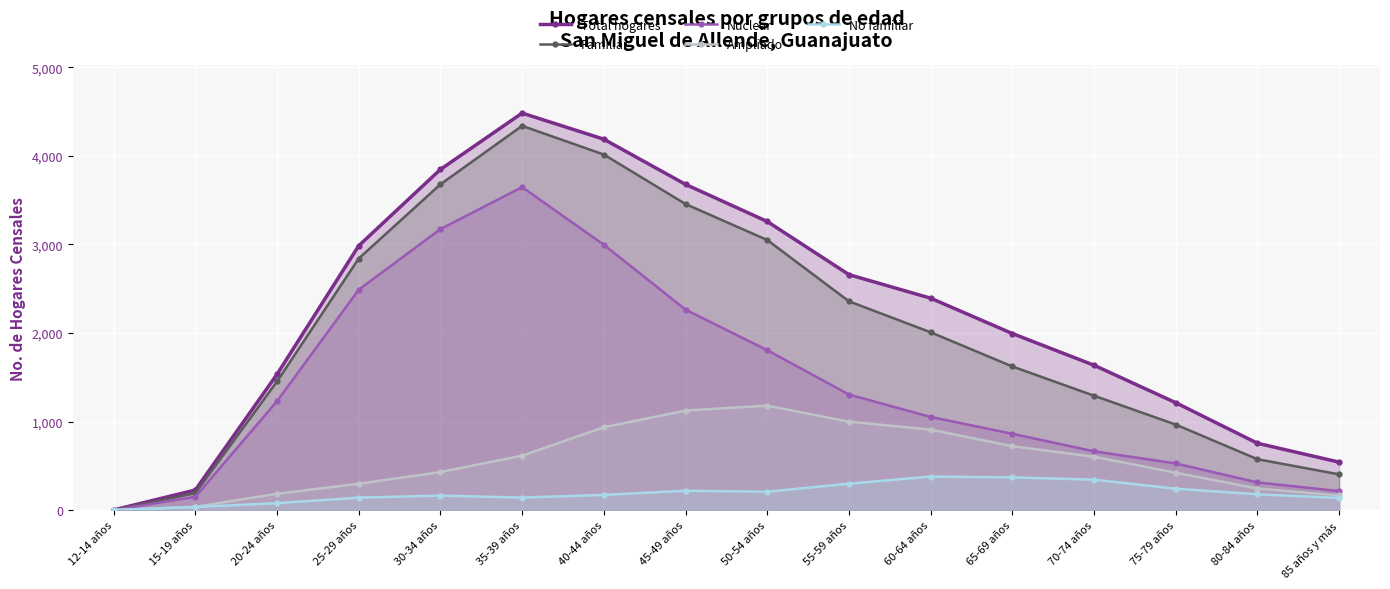

How many times do Nuclear and No familiar cross each other?

1